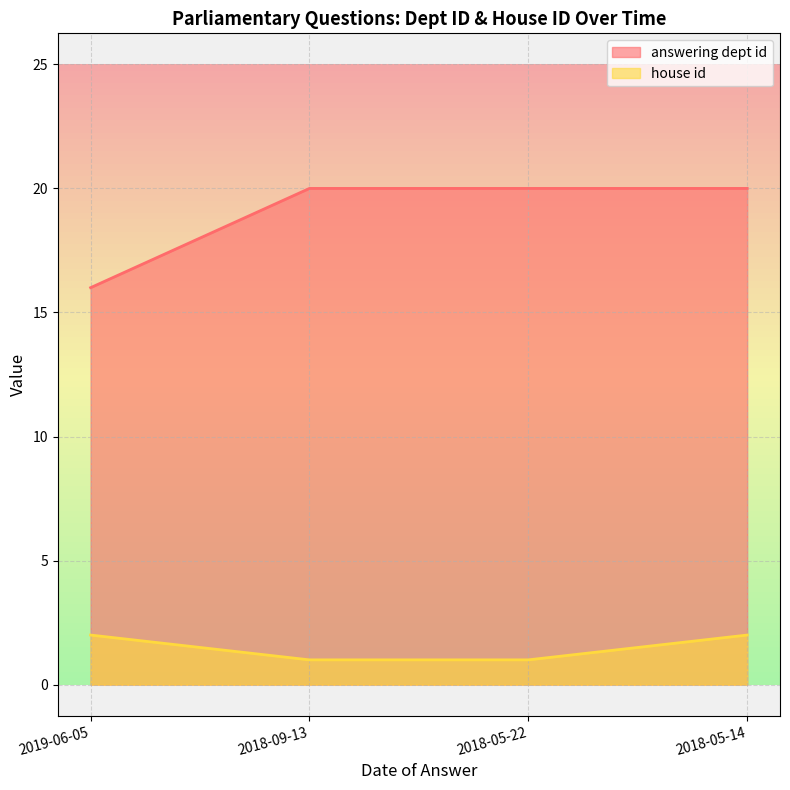

At how many categories does at least one series exceed 19?

3